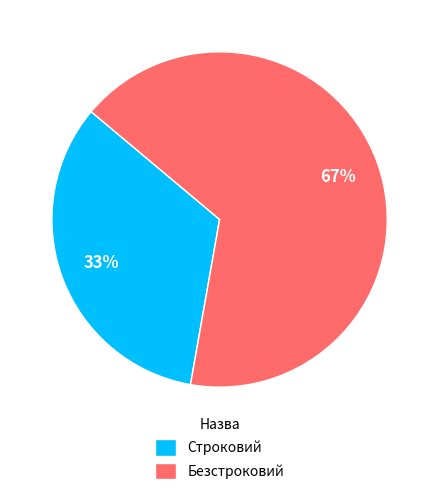

To the nearest percent, what portion does Безстроковий represent?

67%